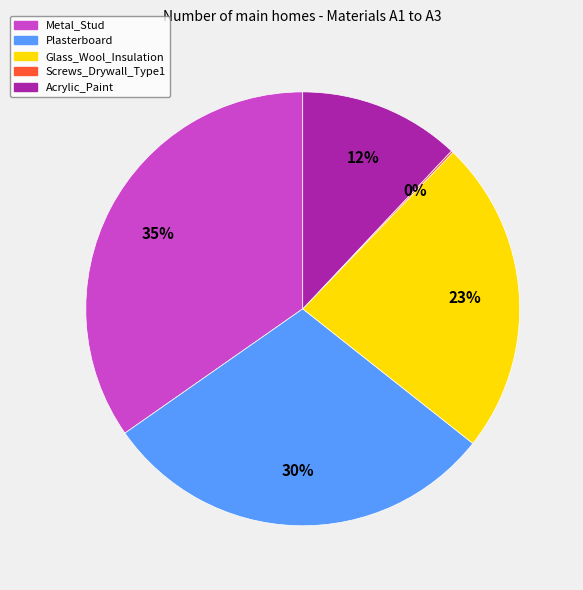

Is the sum of Glass_Wool_Insulation and Plasterboard greater than half?

Yes